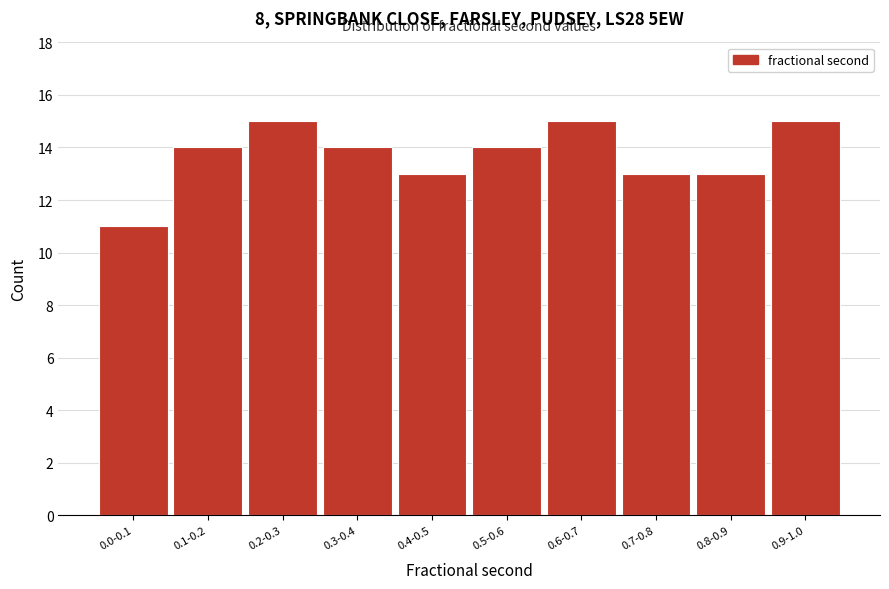

Reading right to left, list all the values displayed in this chart.

0.9-1.0=15	0.8-0.9=13	0.7-0.8=13	0.6-0.7=15	0.5-0.6=14	0.4-0.5=13	0.3-0.4=14	0.2-0.3=15	0.1-0.2=14	0.0-0.1=11